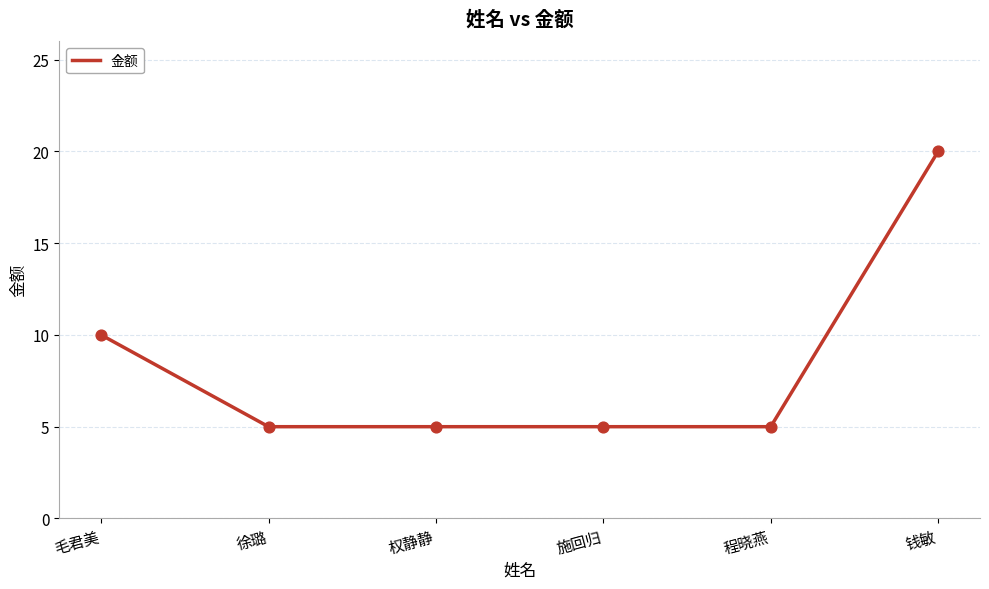

What is the change in value from 毛君美 to 钱敏?

+10